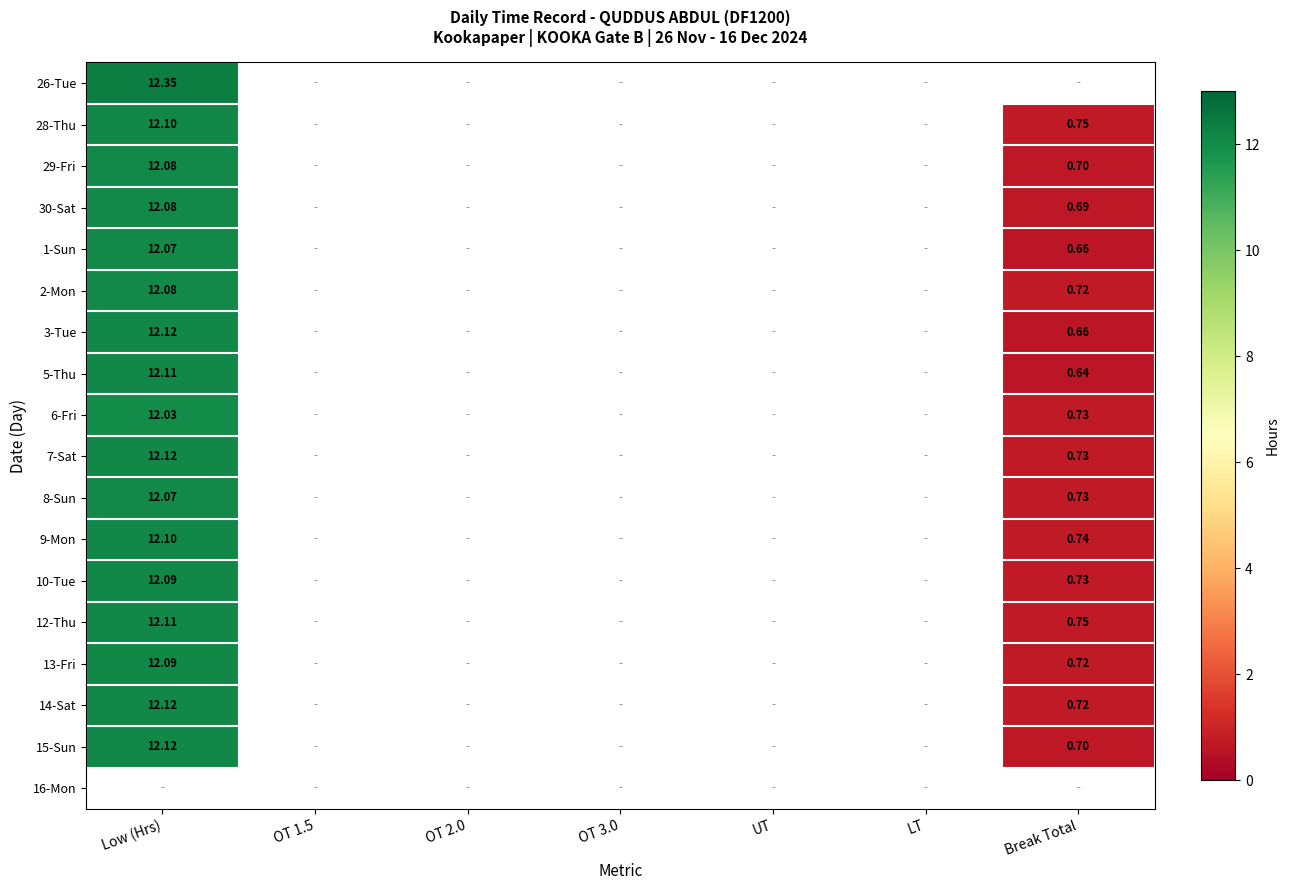

Is the value of 1-Sun at OT 1.5 greater than the value of 16-Mon at Break Total?

No